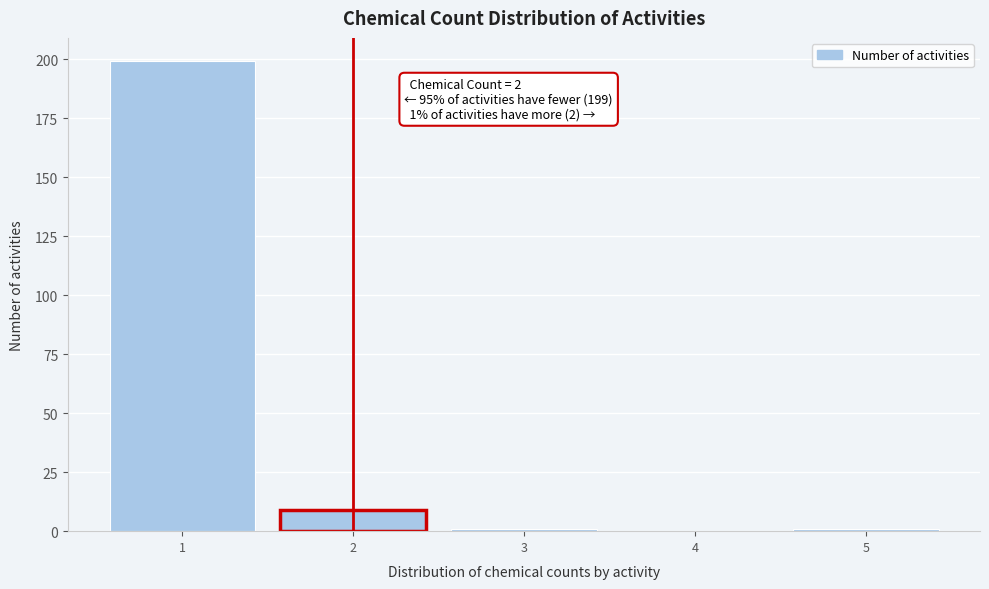

Which range on the x-axis has the tallest bar?

0.5 to 1.5